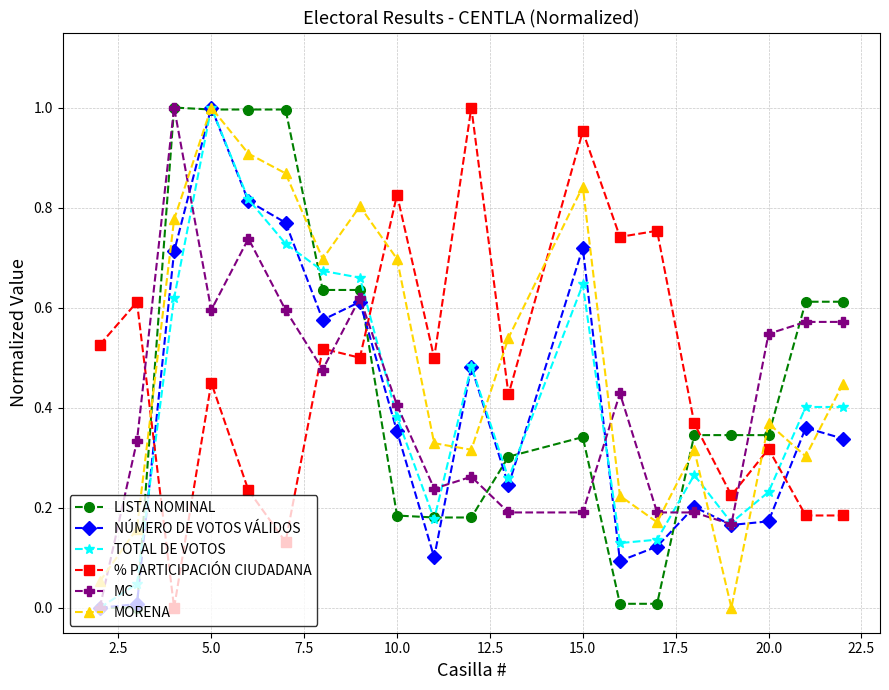

After their last crossing, which series has the higher values: % PARTICIPACIÓN CIUDADANA or LISTA NOMINAL?

LISTA NOMINAL